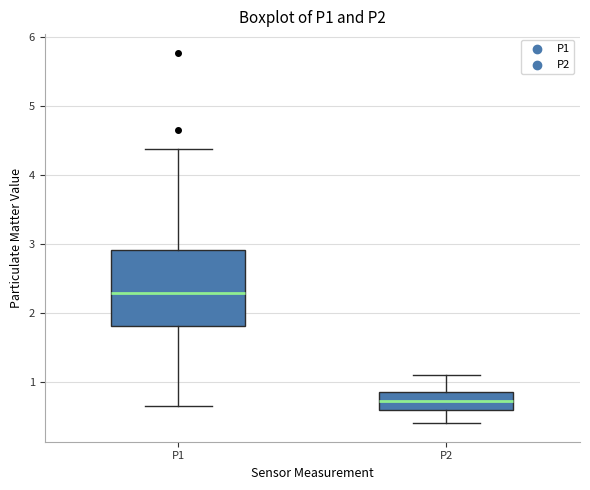

Reading left to right, transcribe this box plot: for each box, give where its median line is, the range the box spans, and where its two whiskers end, as read against the y-axis. The values are not printed on the chart, so give them approximately, as read against the axis.

P1: median 2.3, box 1.8 to 2.9, whiskers 0.7 to 4.4
P2: median 0.7, box 0.6 to 0.9, whiskers 0.4 to 1.1